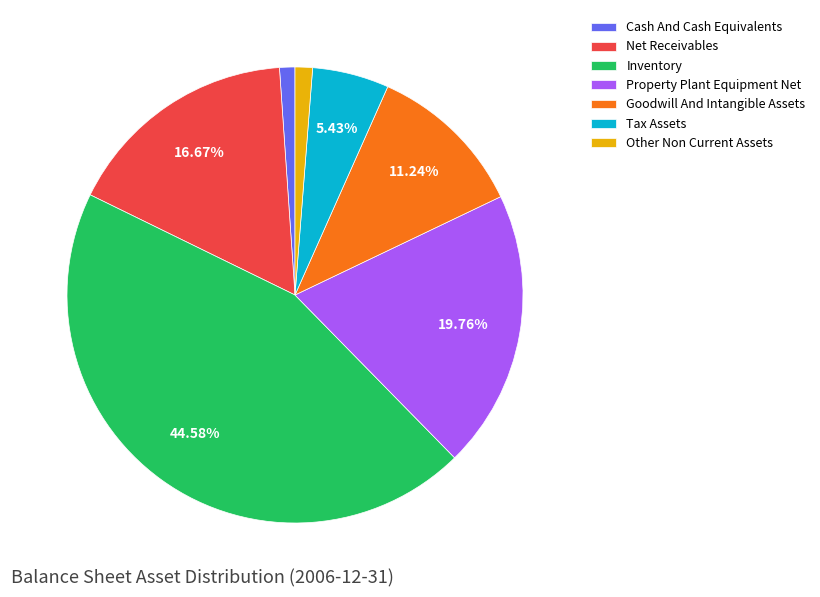

Do Inventory and Property Plant Equipment Net together represent more than half of the pie?

Yes